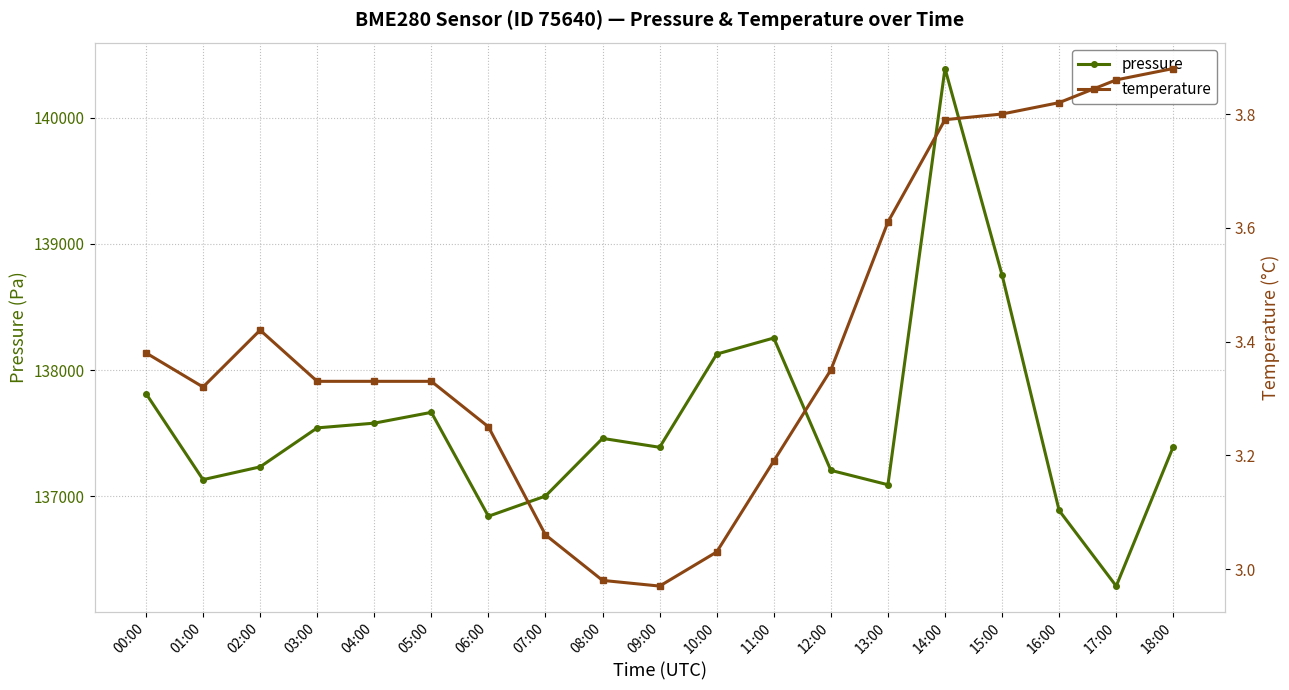

How many distinct data groups are displayed?

2